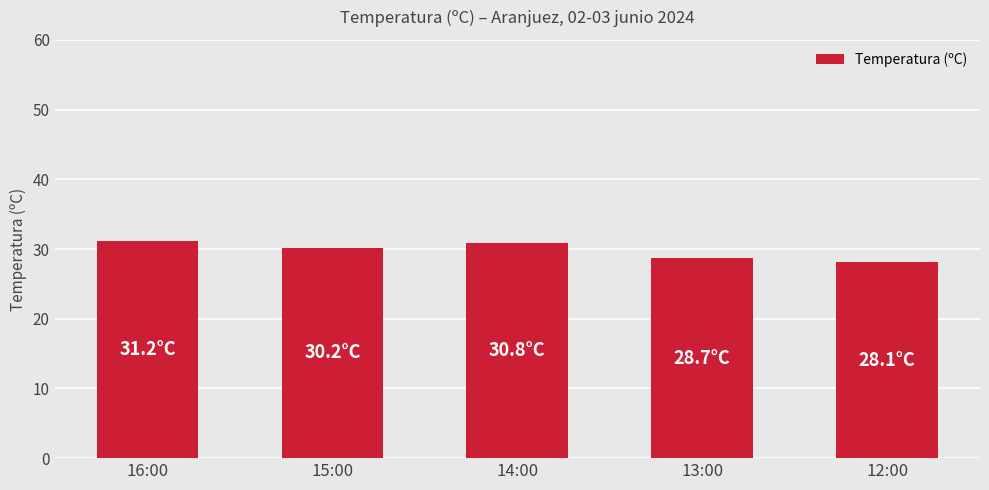

Is it true that the value at 15:00 is 11.0?

False